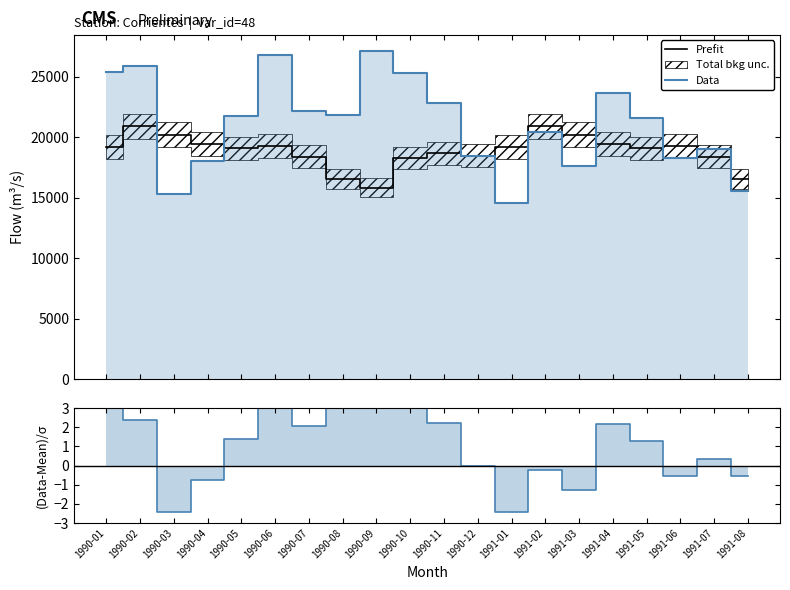

How many interior local valleys does the Prefit series have?

4